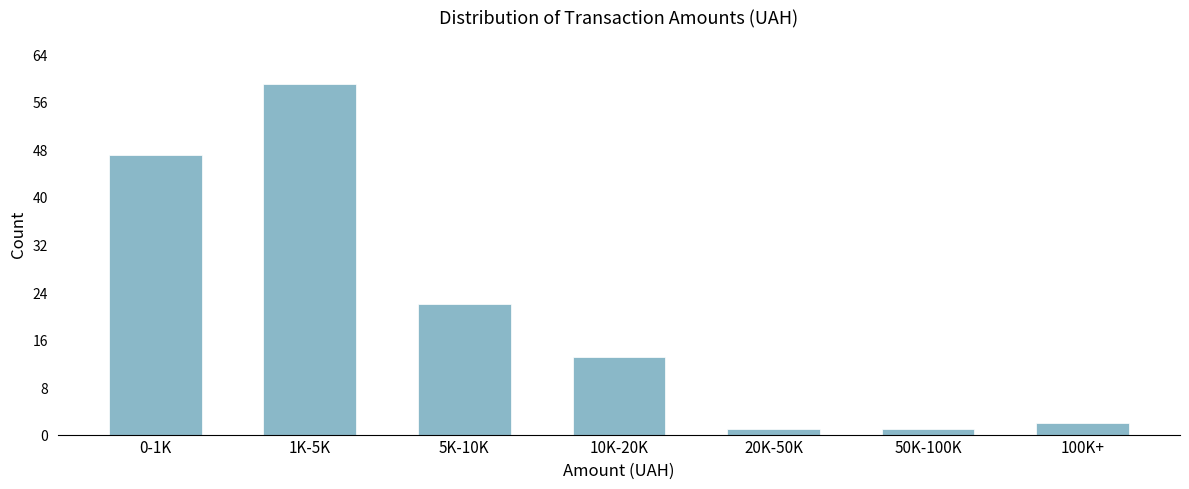

Reading left to right, extract all data points from this chart.

0-1K=47	1K-5K=59	5K-10K=22	10K-20K=13	20K-50K=1	50K-100K=1	100K+=2